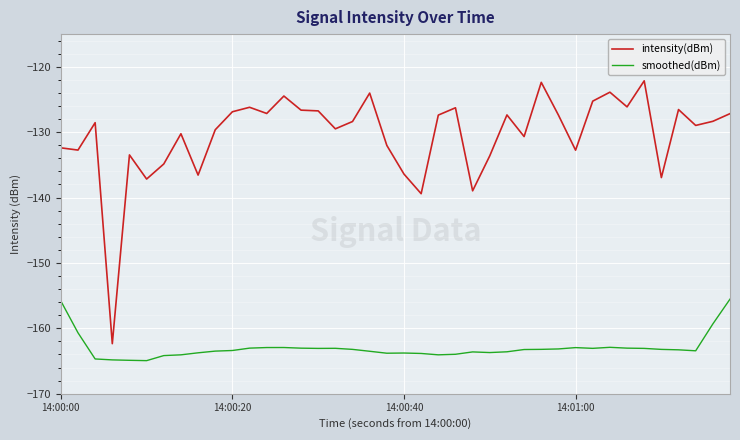

Which series has the largest total across all categories?

intensity(dBm)